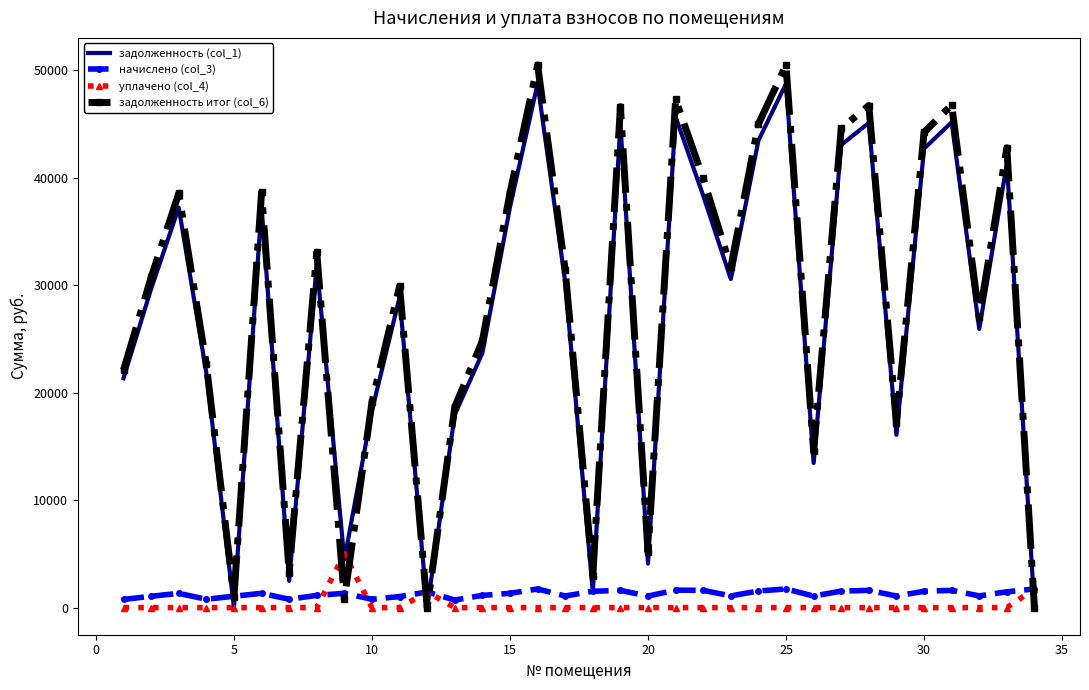

What is the difference between the second highest and second lowest values in the задолженность (col_1) series?

48733.6